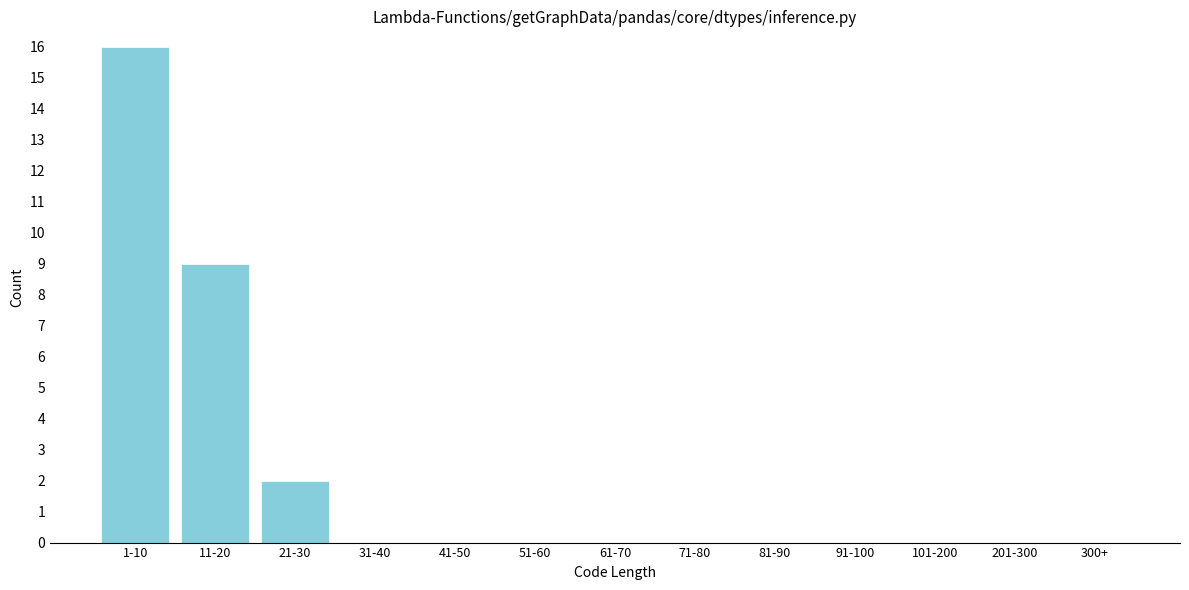

Reading right to left, transcribe all the data shown in this chart.

300+=0	201-300=0	101-200=0	91-100=0	81-90=0	71-80=0	61-70=0	51-60=0	41-50=0	31-40=0	21-30=2	11-20=9	1-10=16